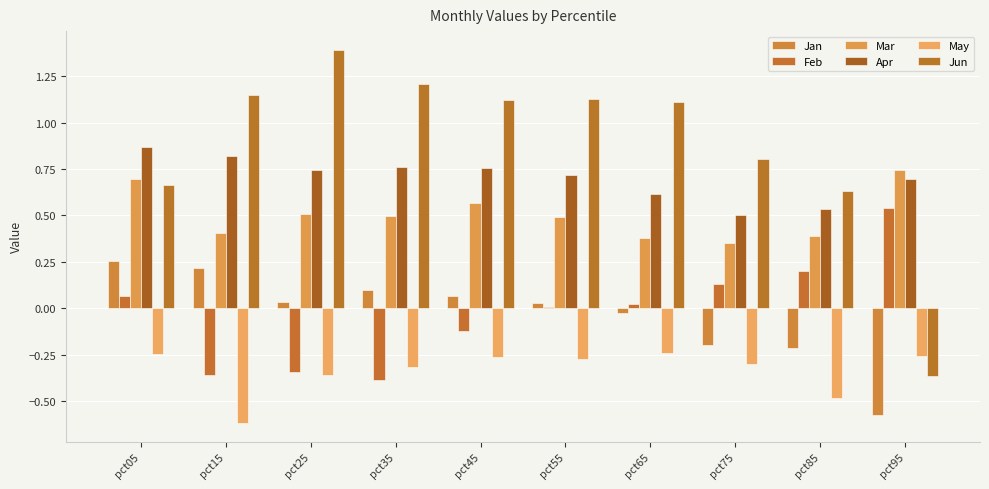

Reading right to left, list all the values displayed in this chart.

Jan: -0.6	-0.2	-0.2	-0.0	0.0	0.1	0.1	0.0	0.2	0.3
Feb: 0.5	0.2	0.1	0.0	0.0	-0.1	-0.4	-0.3	-0.4	0.1
Mar: 0.7	0.4	0.3	0.4	0.5	0.6	0.5	0.5	0.4	0.7
Apr: 0.7	0.5	0.5	0.6	0.7	0.8	0.8	0.7	0.8	0.9
May: -0.3	-0.5	-0.3	-0.2	-0.3	-0.3	-0.3	-0.4	-0.6	-0.2
Jun: -0.4	0.6	0.8	1.1	1.1	1.1	1.2	1.4	1.1	0.7